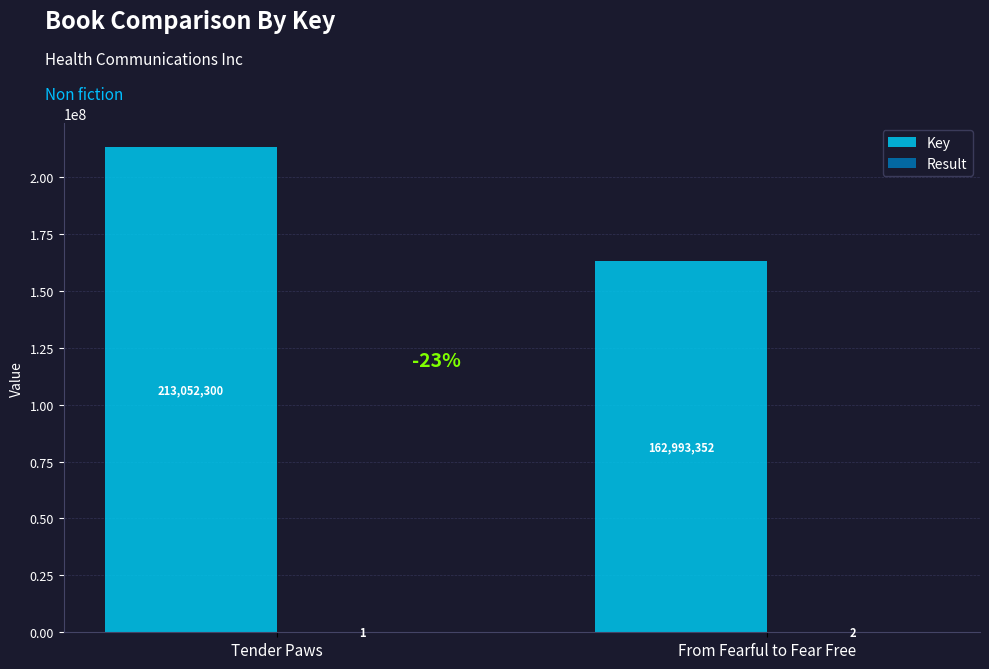

At which category is the sum across all series the highest?

Tender Paws